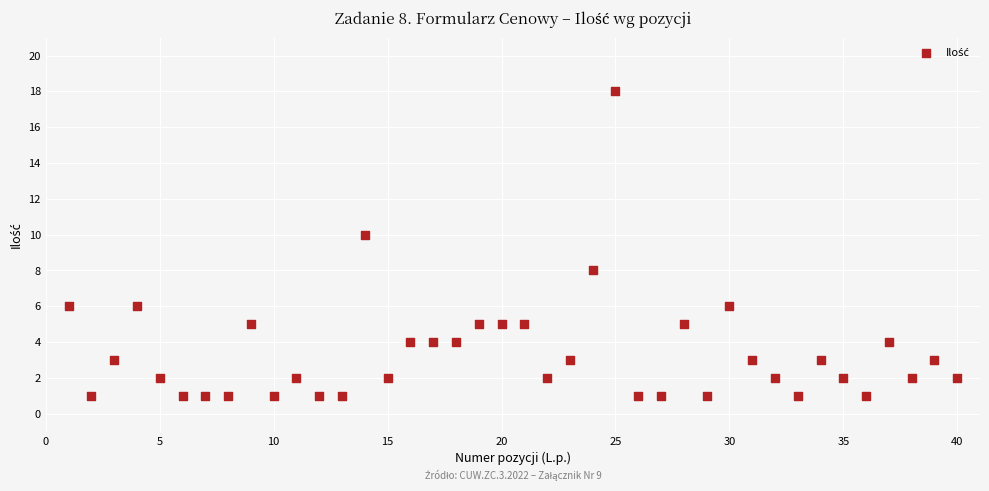

What is the range of Y values (max minus min)?

17